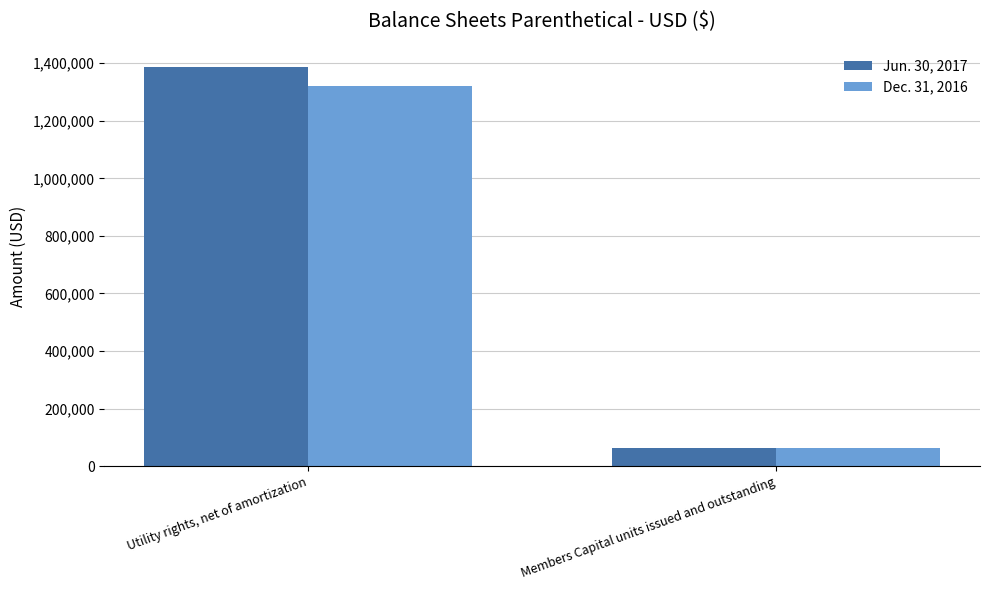

Reading left to right, transcribe all the data shown in this chart.

Jun. 30, 2017: Utility rights, net of amortization=1387411	Members Capital units issued and outstanding=64585
Dec. 31, 2016: Utility rights, net of amortization=1319217	Members Capital units issued and outstanding=64585